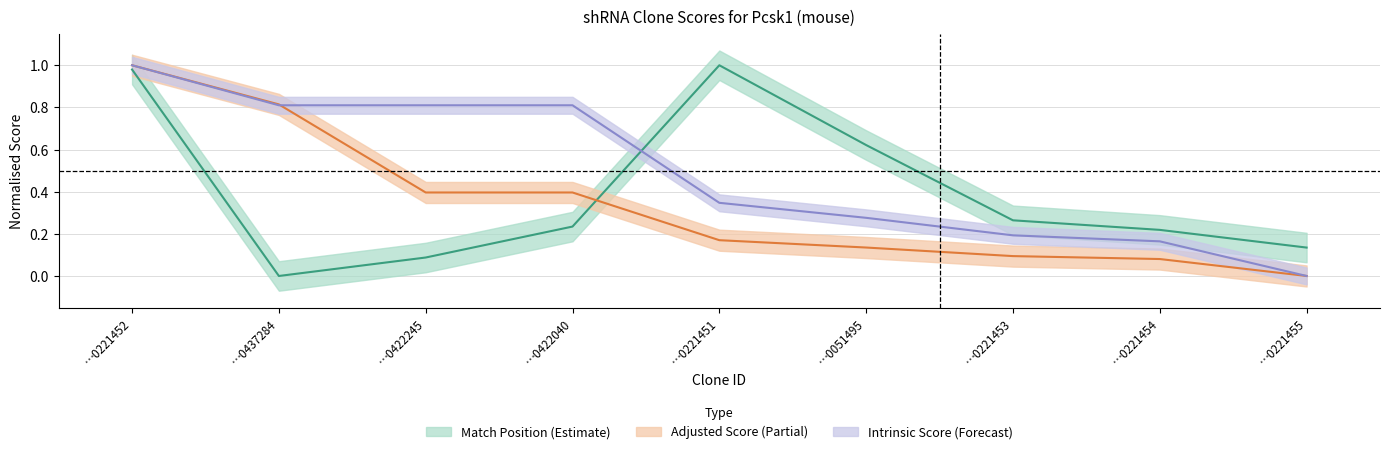

What is the total value across all series at …0422245?

1.3